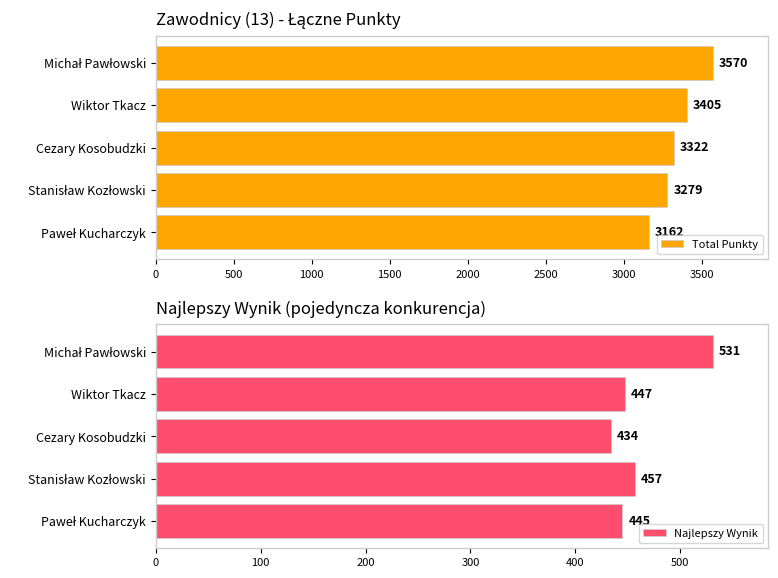

List the series in order of their overall mean, highest first.

Total Punkty, Najlepszy Wynik